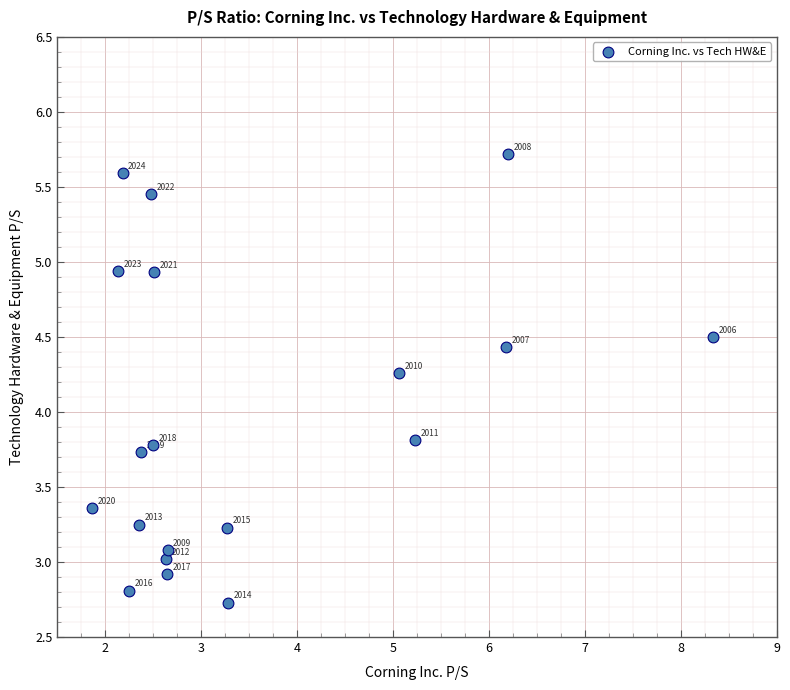

What Y value in the scatter plot is closest to 4?

3.8